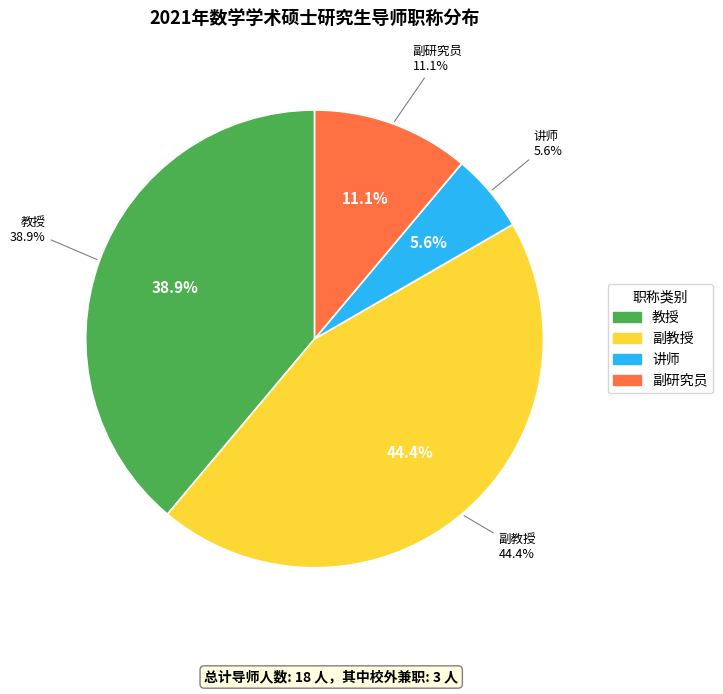

What percentage is NOT represented by 副教授?

55.6%